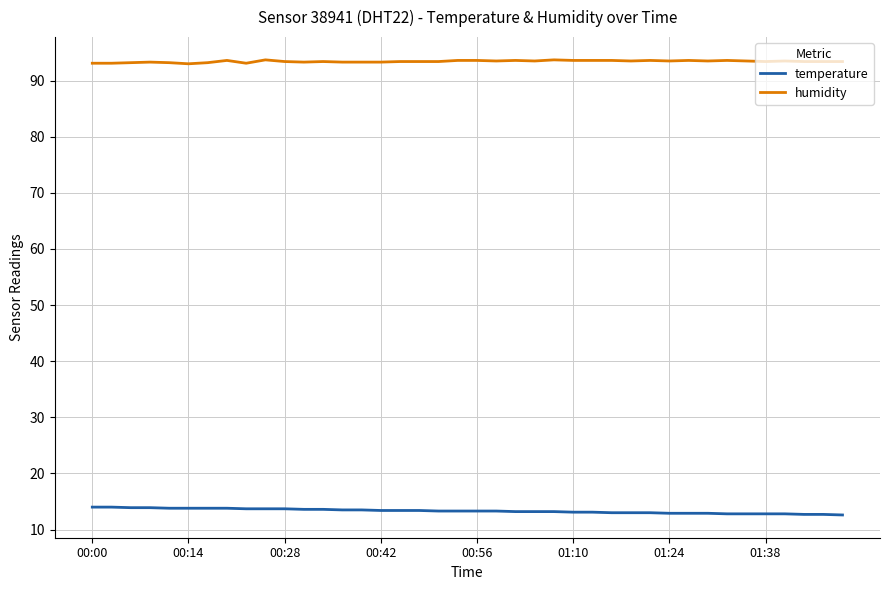

What is the greatest value displayed?

93.7